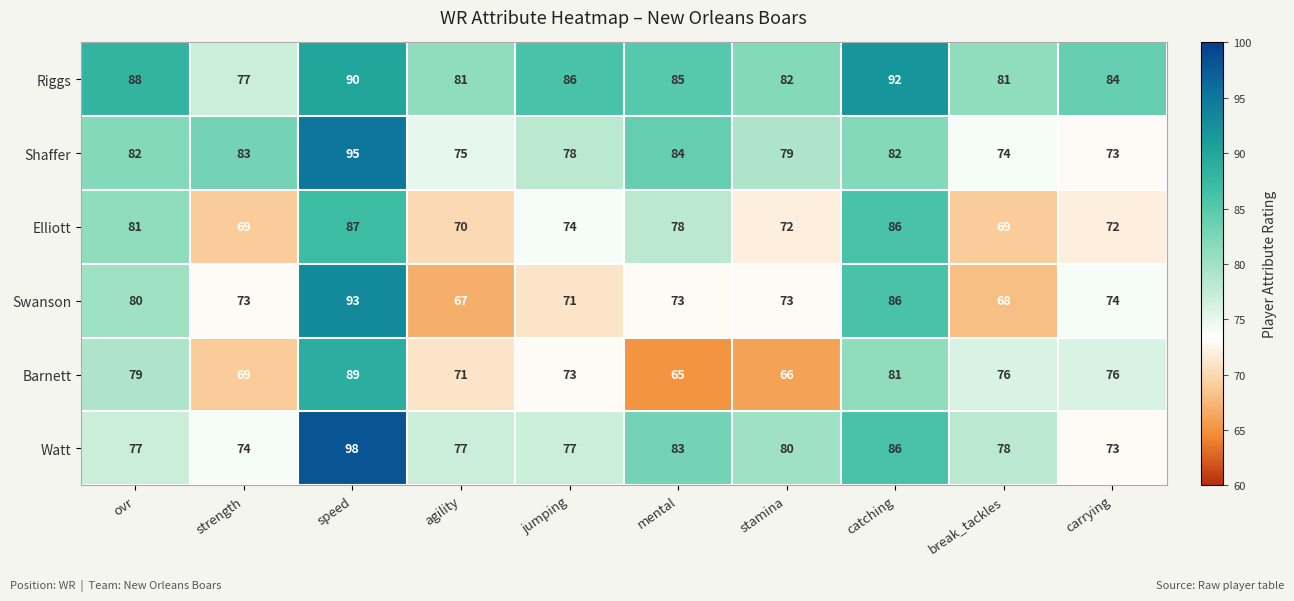

Which series has the widest spread of values?

Swanson